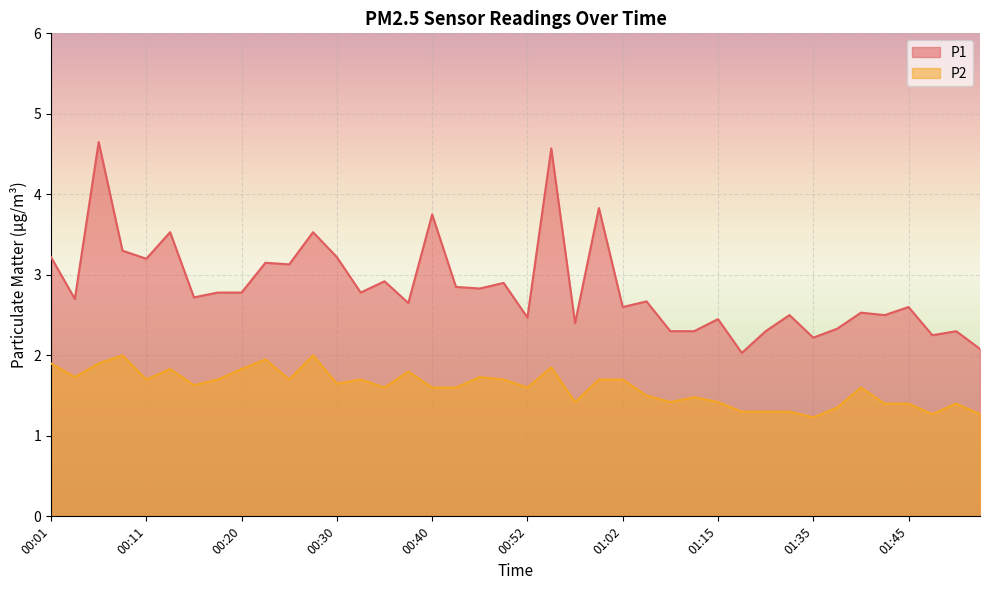

What is the difference between the P2 values at 01:02 and 00:52?

0.1